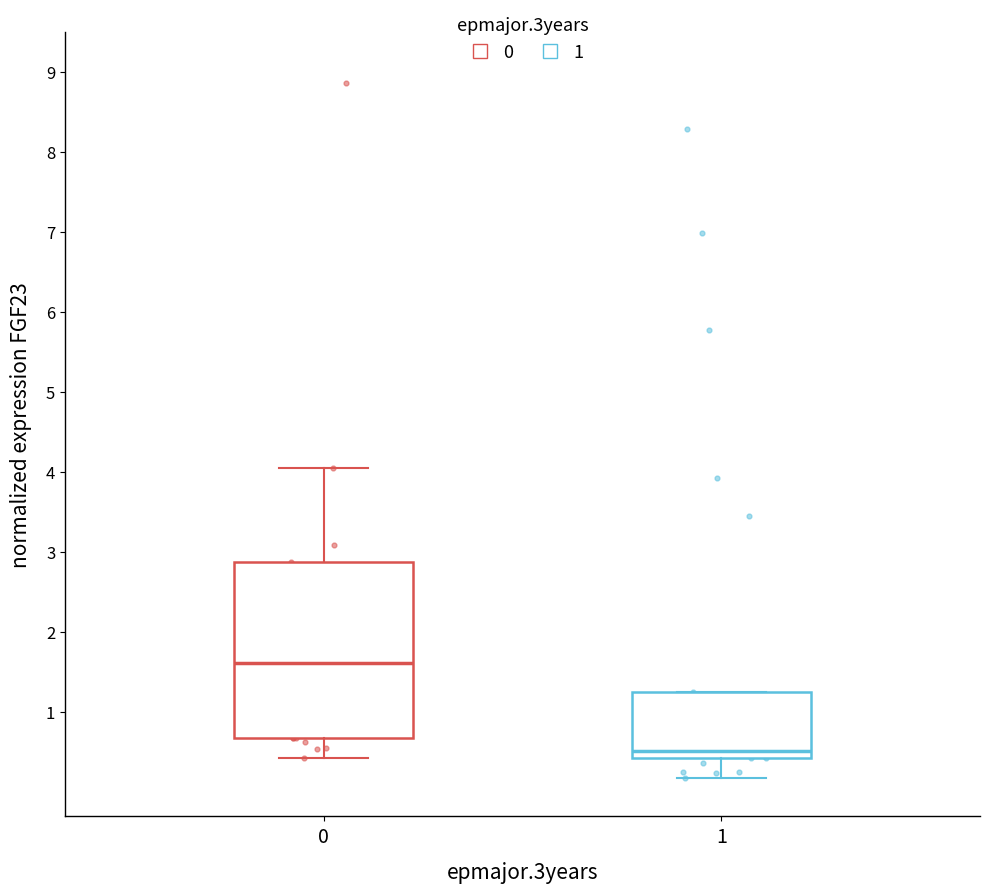

Reading left to right, transcribe this box plot: for each box, give where its median line is, the range the box spans, and where its two whiskers end, as read against the y-axis. The values are not printed on the chart, so give them approximately, as read against the axis.

0: median 1.6, box 0.7 to 2.9, whiskers 0.4 to 4.1
1: median 0.5, box 0.4 to 1.3, whiskers 0.2 to 1.3